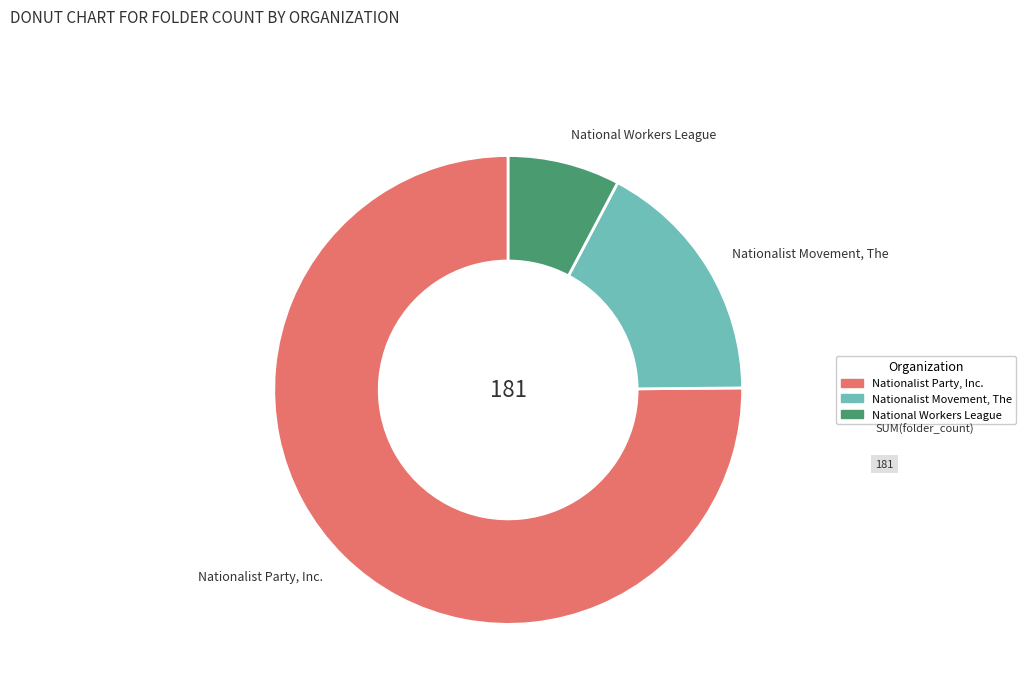

Combined, do Nationalist Party, Inc. and National Workers League account for over 50%?

Yes